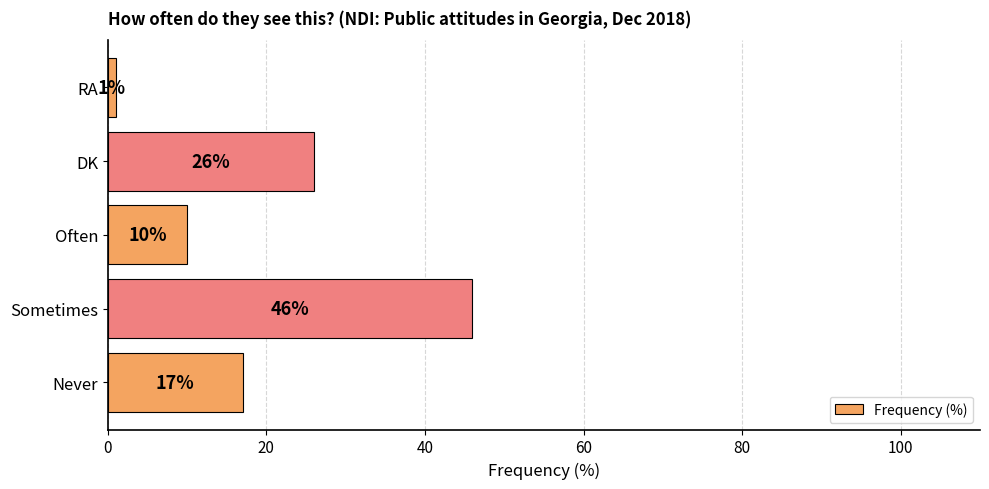

What is the sum of the values at DK and Sometimes?

72